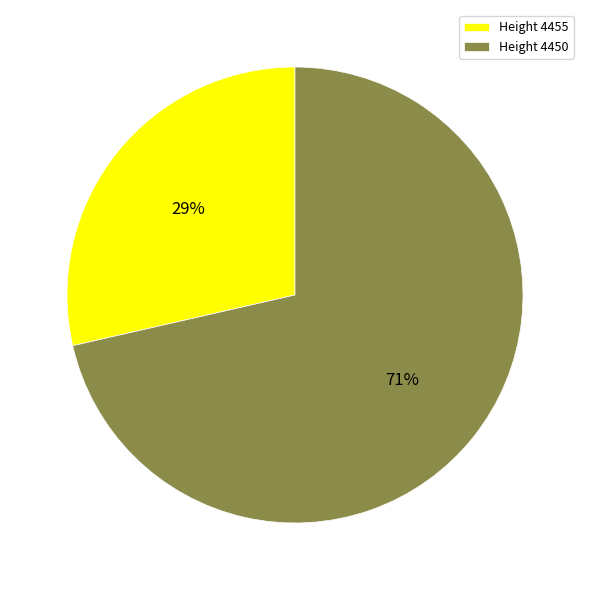

Rank the categories by value from lowest to highest.

Height 4455, Height 4450